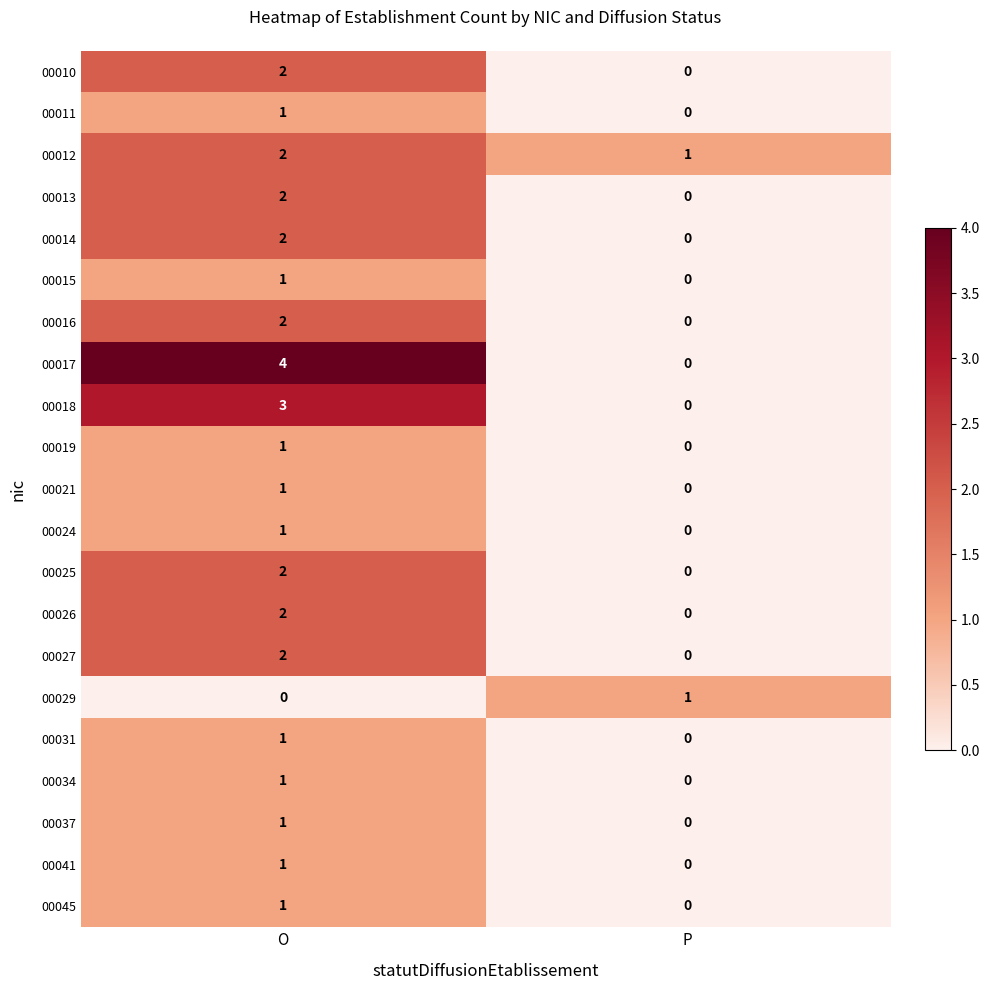

Which label corresponds to the largest value in the chart?

O